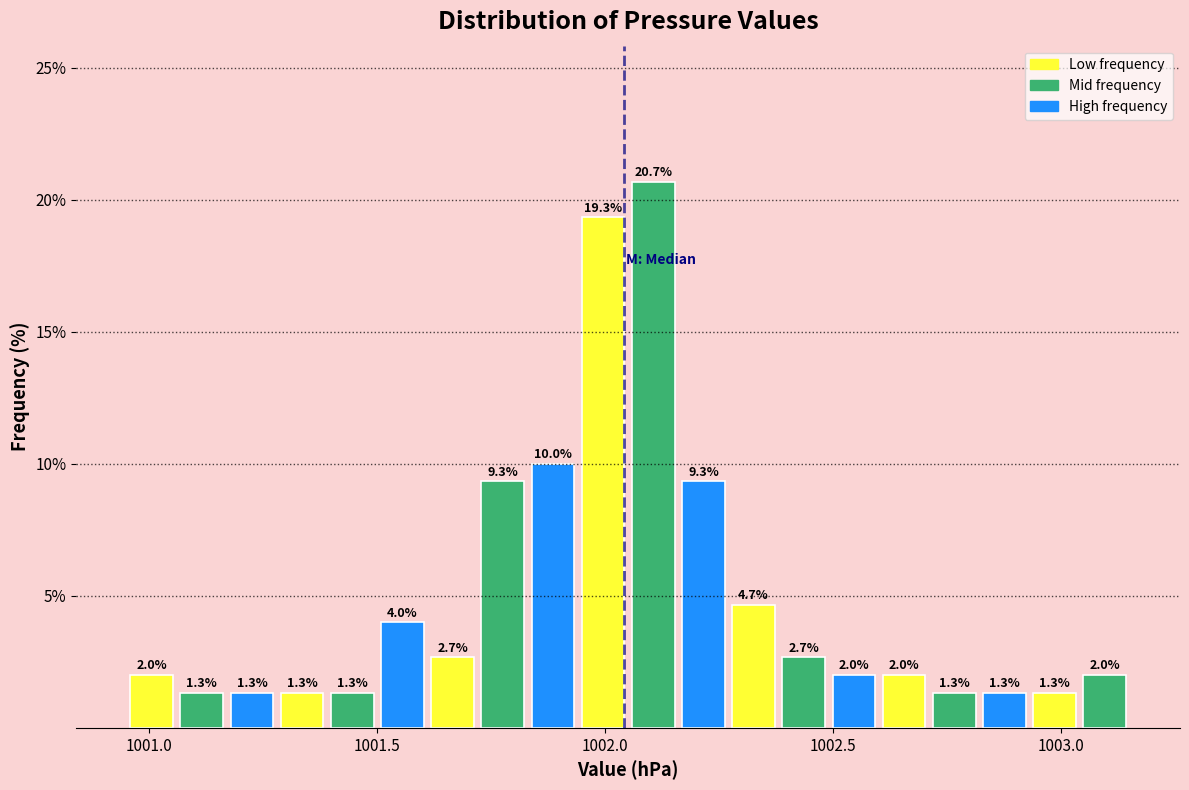

Read against the x-axis, roughly where is the centre of the tallest bar?

1002.10